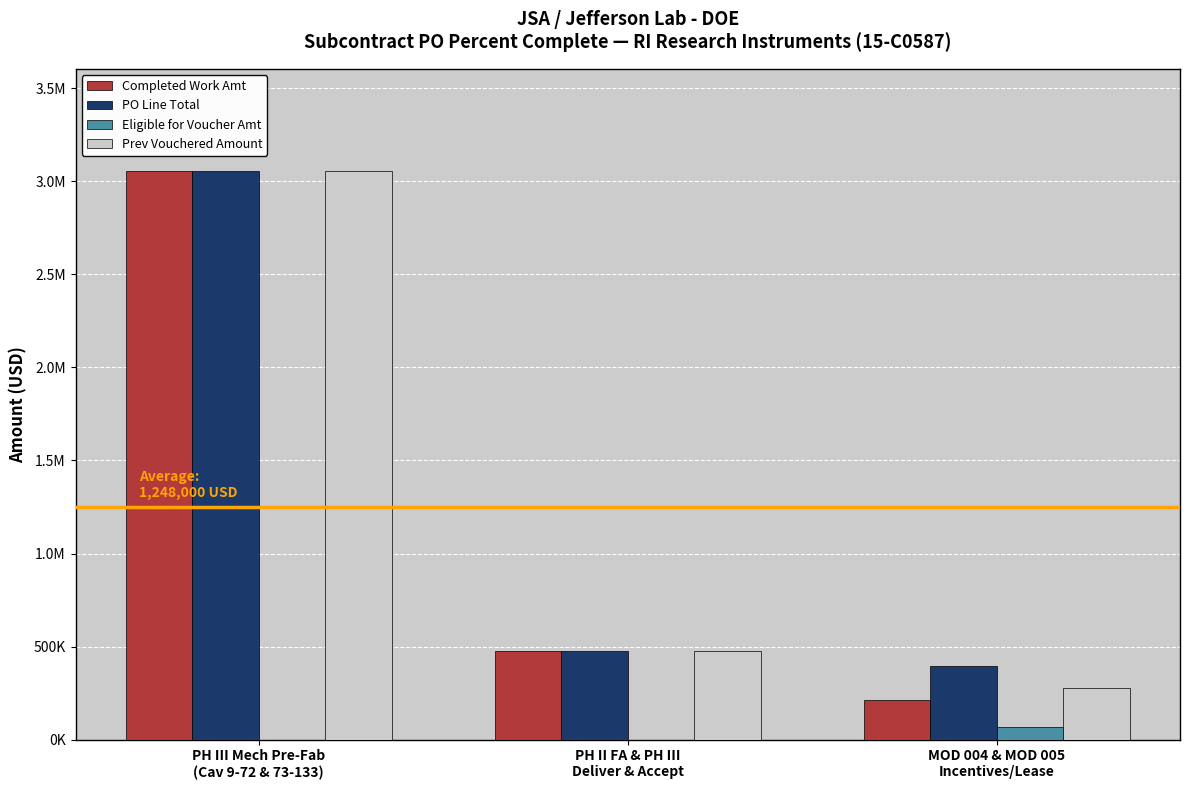

List the labels in order of Completed Work Amt value, smallest first.

MOD 004 & MOD 005
Incentives/Lease, PH II FA & PH III
Deliver & Accept, PH III Mech Pre-Fab
(Cav 9-72 & 73-133)